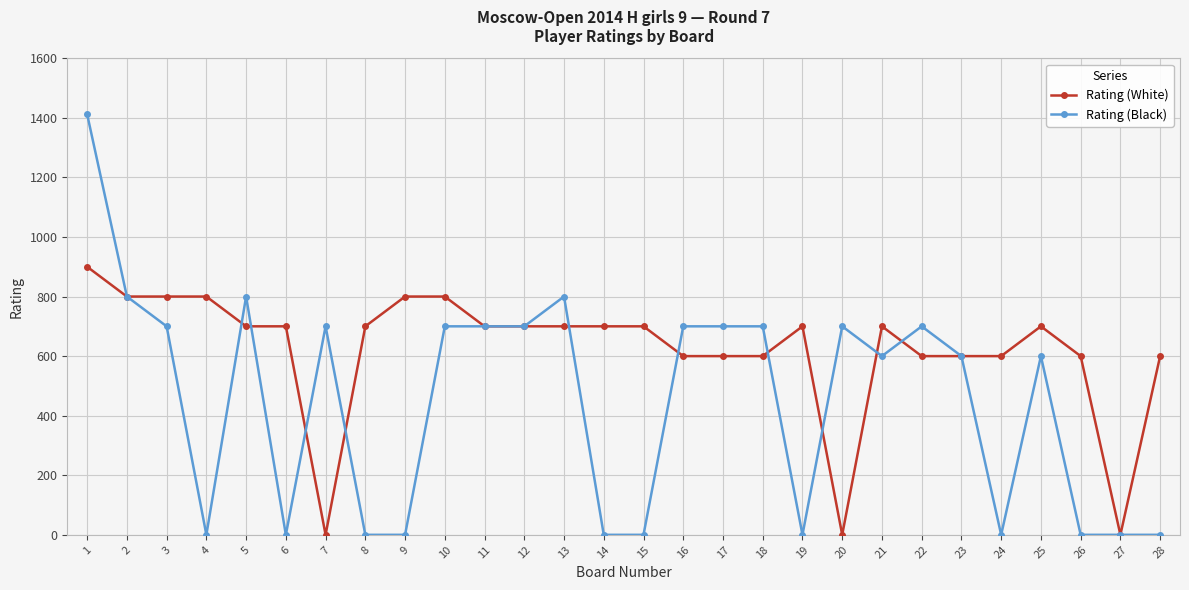

Which series has the widest spread of values?

Rating (Black)